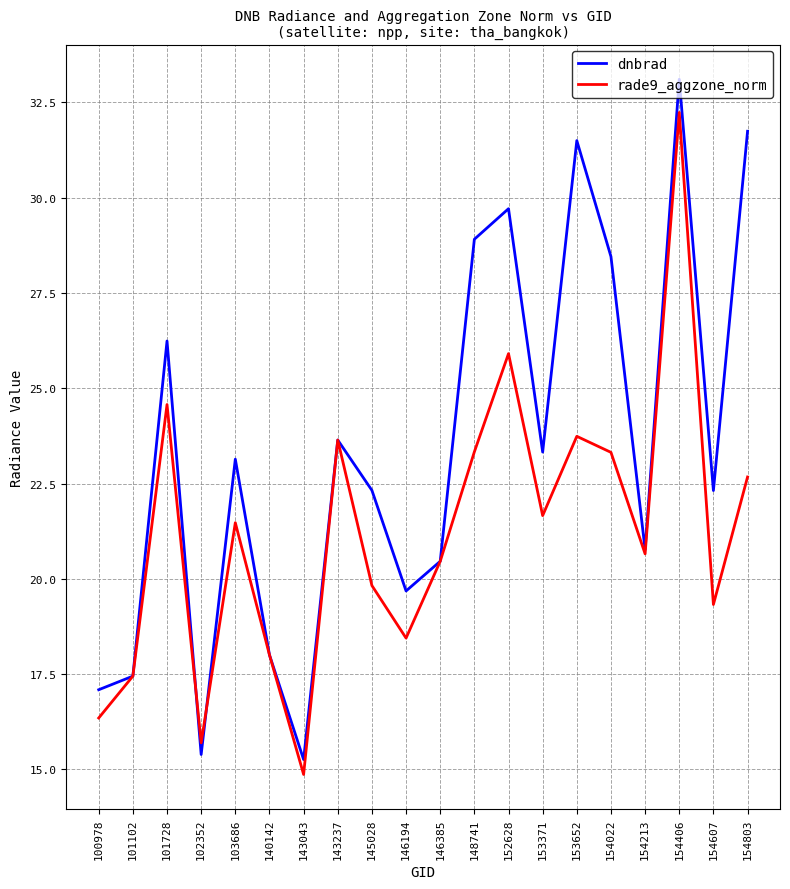

Rank the series by their maximum value, from highest to lowest.

dnbrad, rade9_aggzone_norm